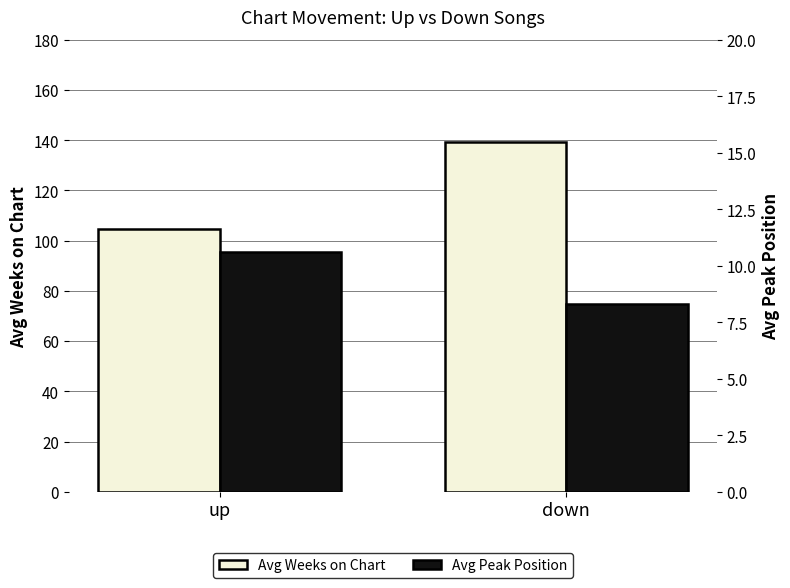

Reading right to left, list all the values displayed in this chart.

Avg Weeks on Chart: 139.3	104.5
Avg Peak Position: 8.3	10.6